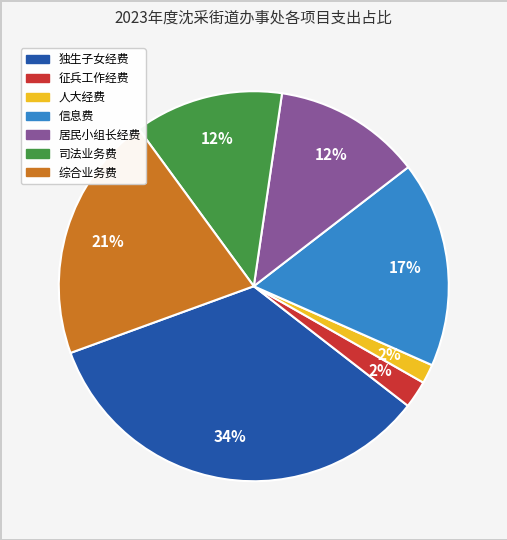

What percentage is the 人大经费 slice, to the nearest percent?

2%